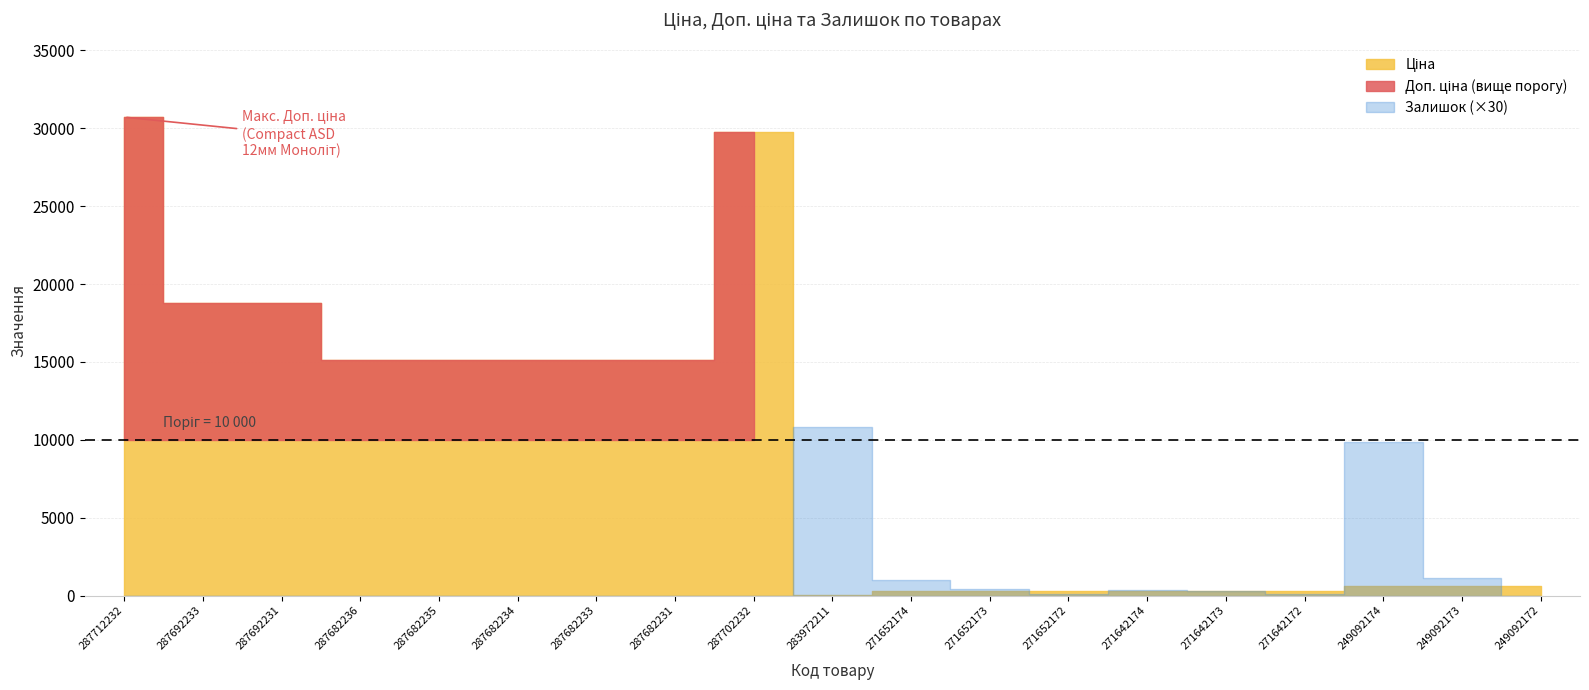

What is the value of the Доп. ціна point at the 1st from the left?

30717.1